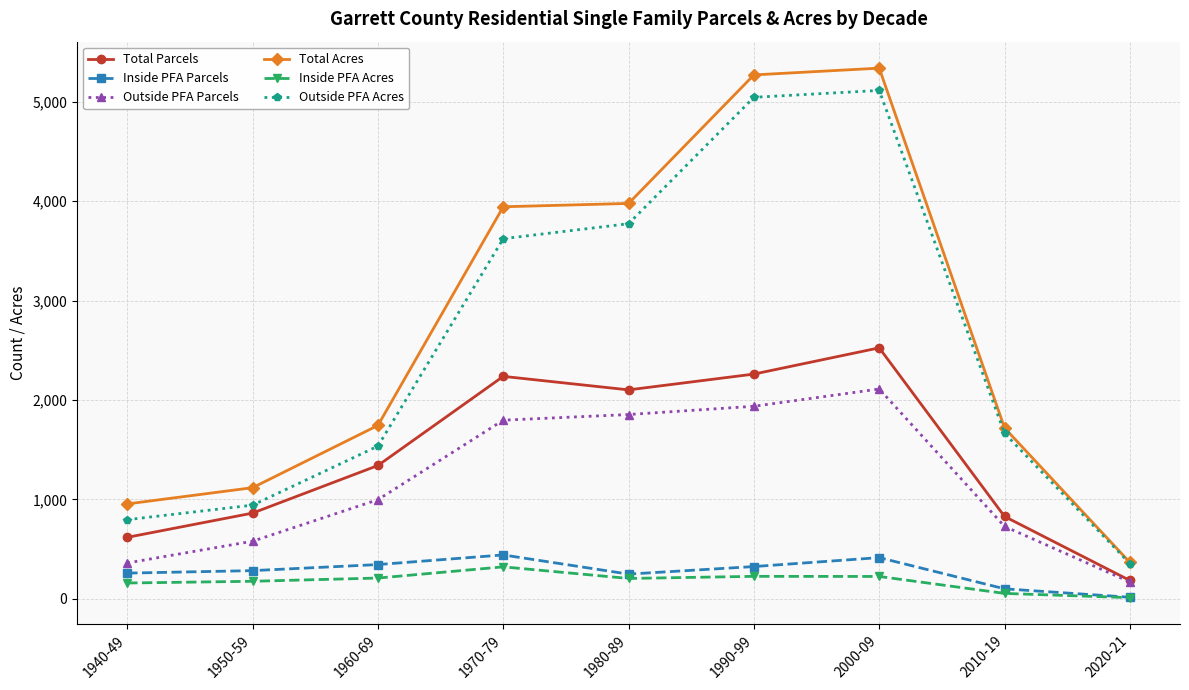

The Total Acres series shows 1718.9 at 2010-19. True or false?

True